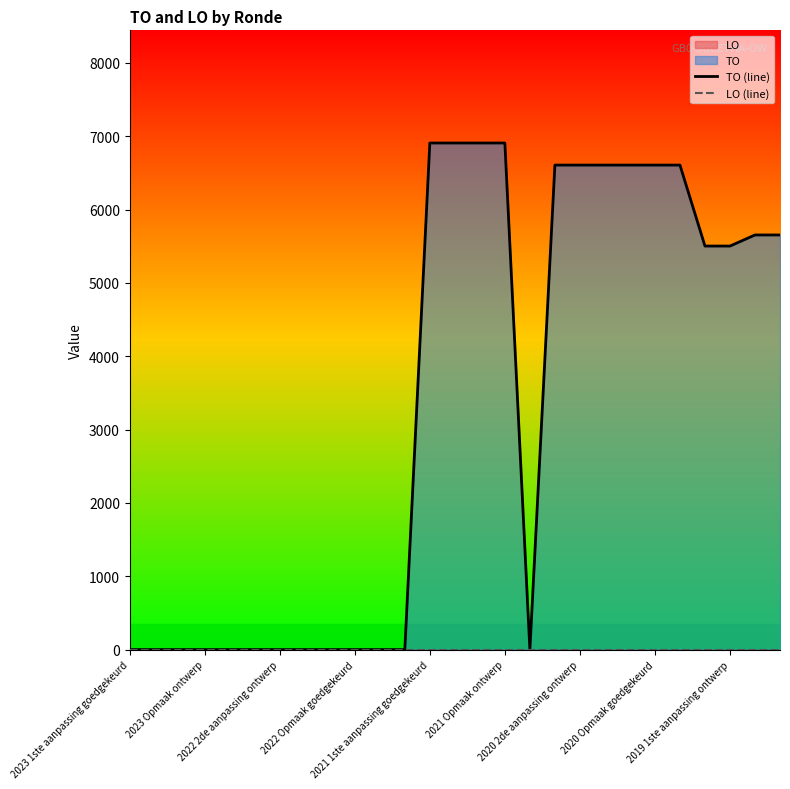

True or false: TO (line) and LO (line) intersect in this chart.

False